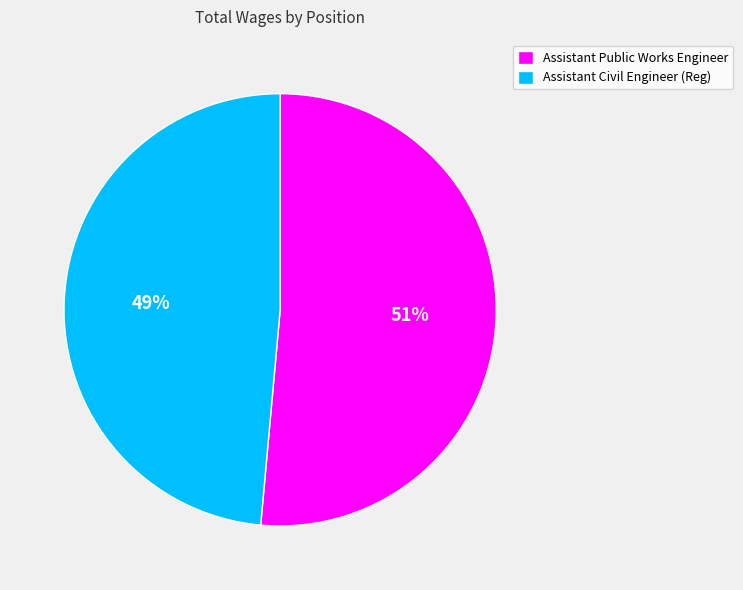

Which has a higher value, Assistant Public Works Engineer or Assistant Civil Engineer (Reg)?

Assistant Public Works Engineer